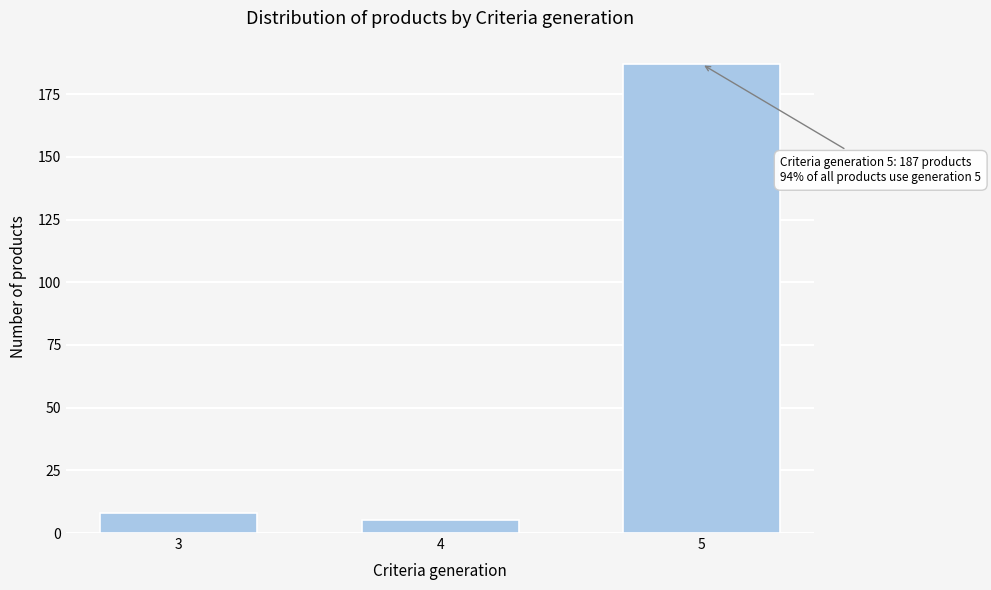

Reading right to left, extract all data points from this chart.

5=187	4=5	3=8